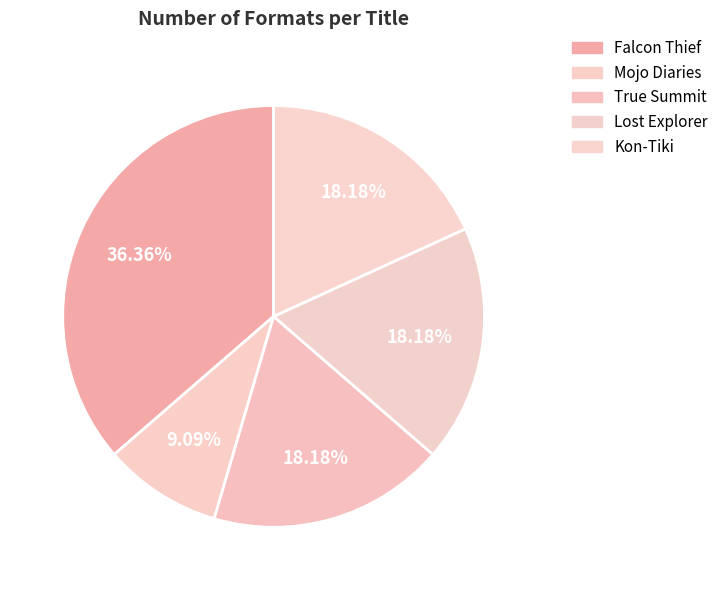

Is Lost Explorer the majority of the pie?

No